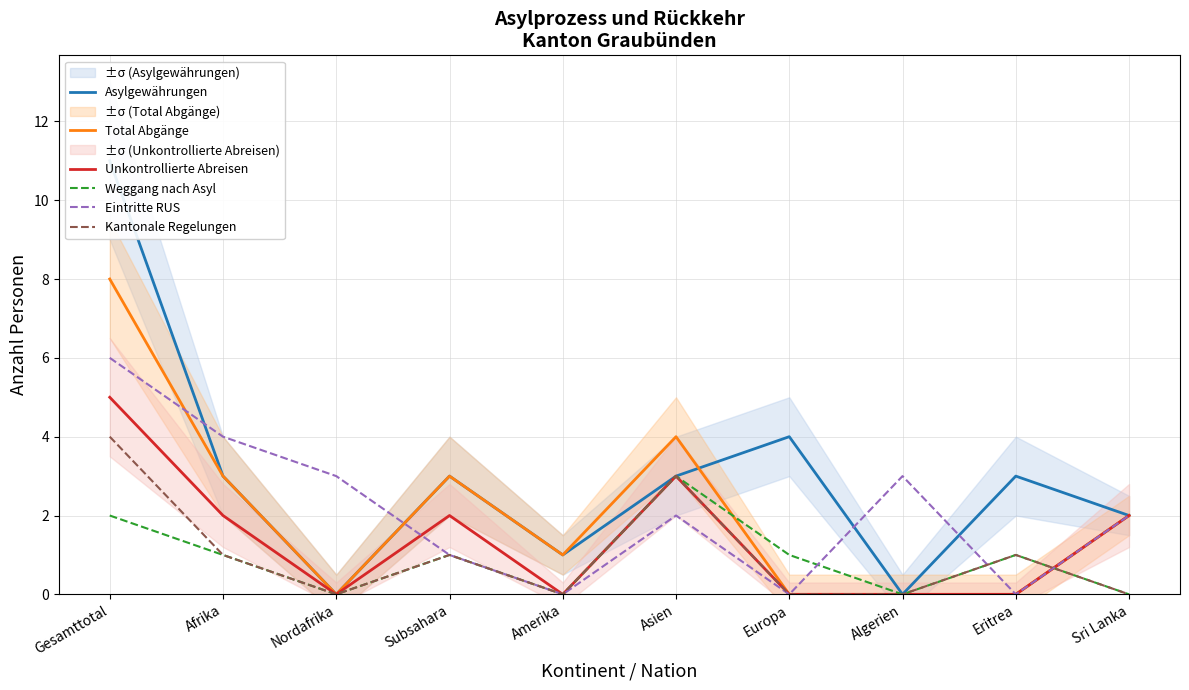

At which category does the chart reach its minimum across all series?

Nordafrika